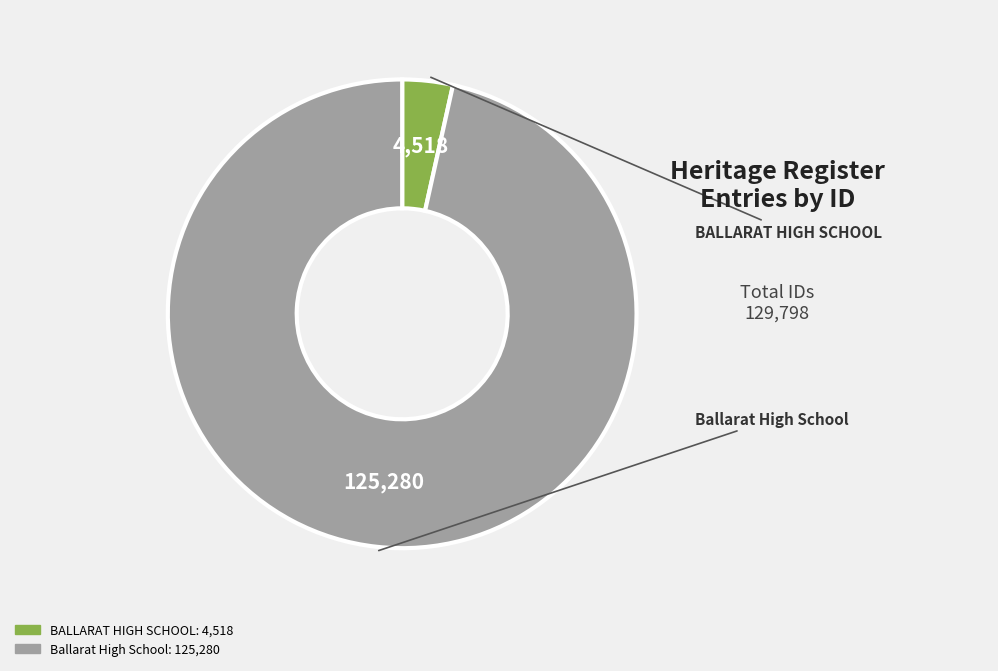

What is the largest slice in the pie chart?

Ballarat High School